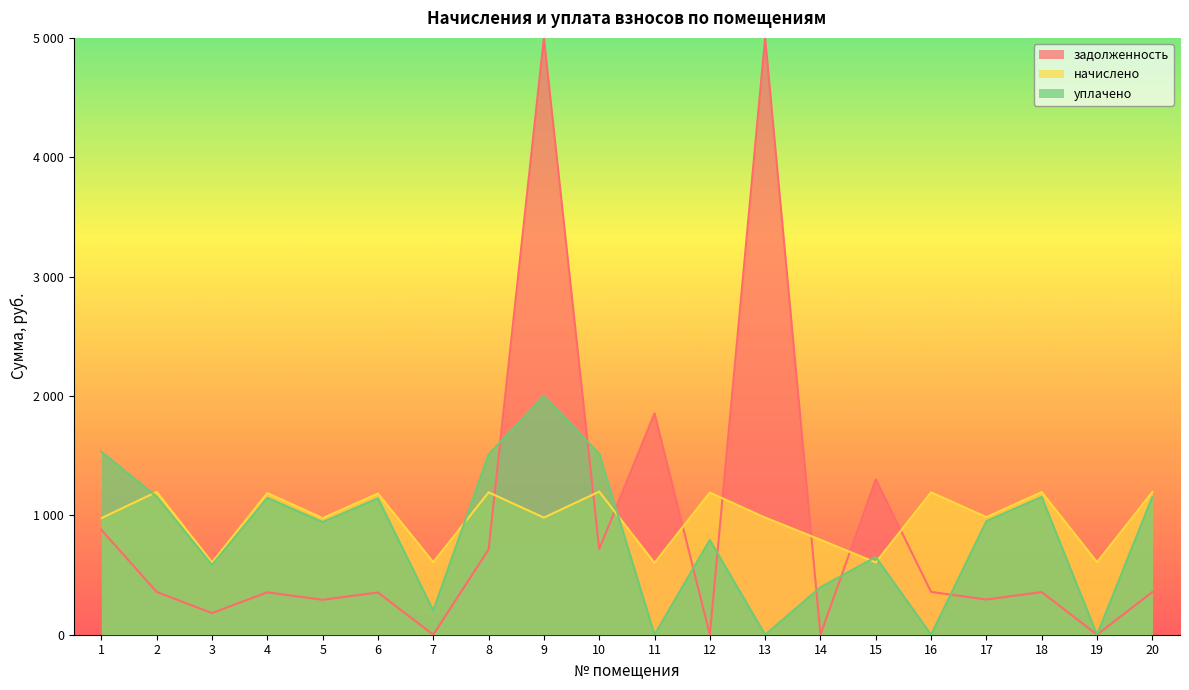

What are all the series names shown in the legend?

задолженность, начислено, уплачено